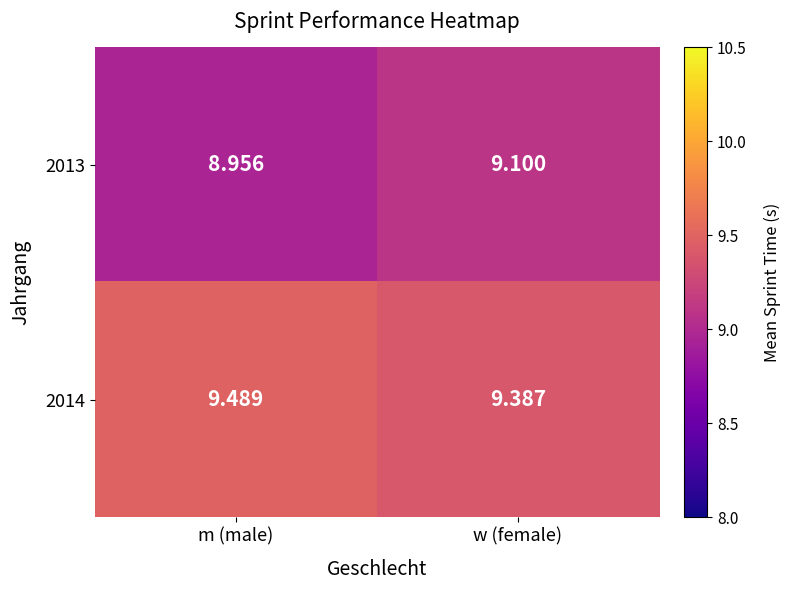

Is the value of 2014 at m (male) greater than the value of 2013 at m (male)?

Yes